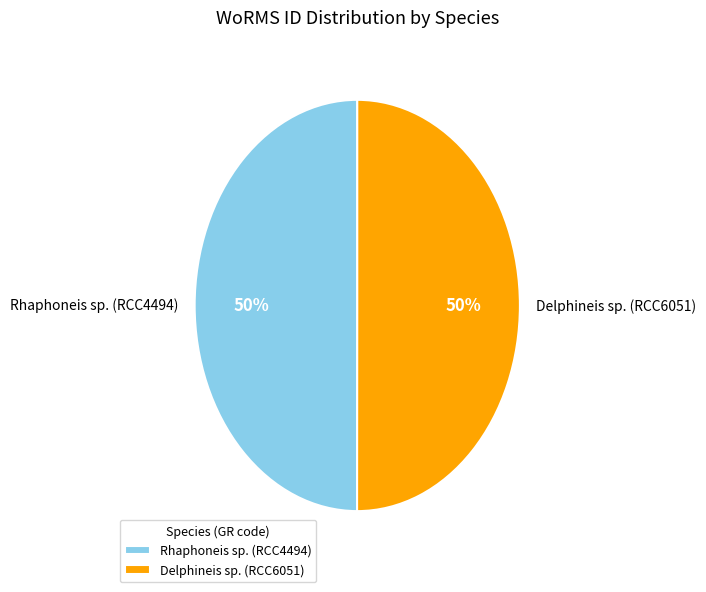

True or false: Rhaphoneis sp. (RCC4494) accounts for 50% of the total.

True